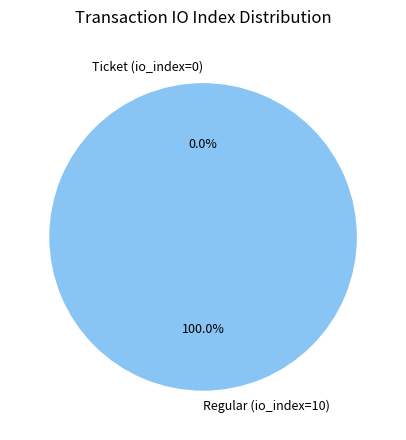

How much of the chart is everything except Ticket (io_index=0)?

100.0%